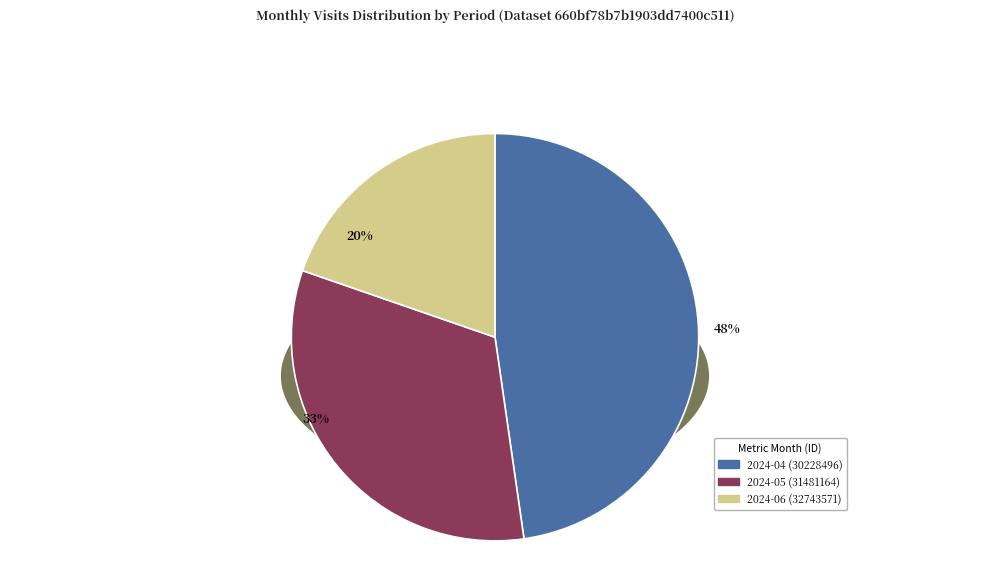

What percentage is the 2024-04 (30228496) slice, to the nearest percent?

48%